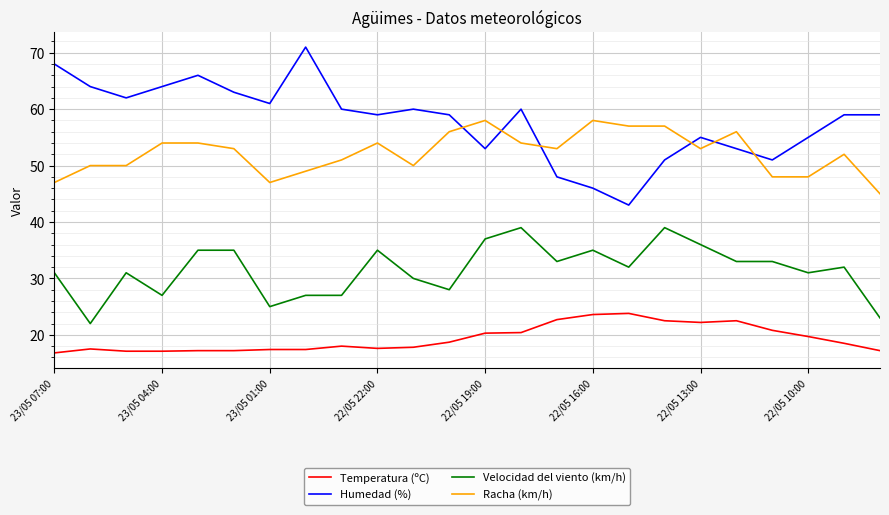

Rank the series by their maximum value, from highest to lowest.

Humedad (%), Racha (km/h), Velocidad del viento (km/h), Temperatura (ºC)